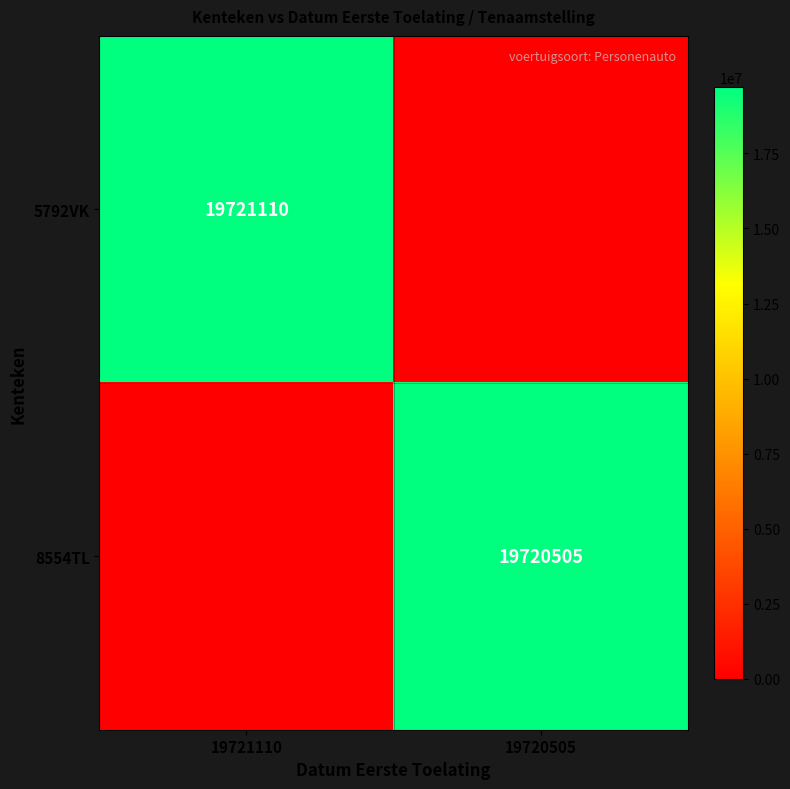

The value of 5792VK at 19721110 is 19721110. True or false?

True